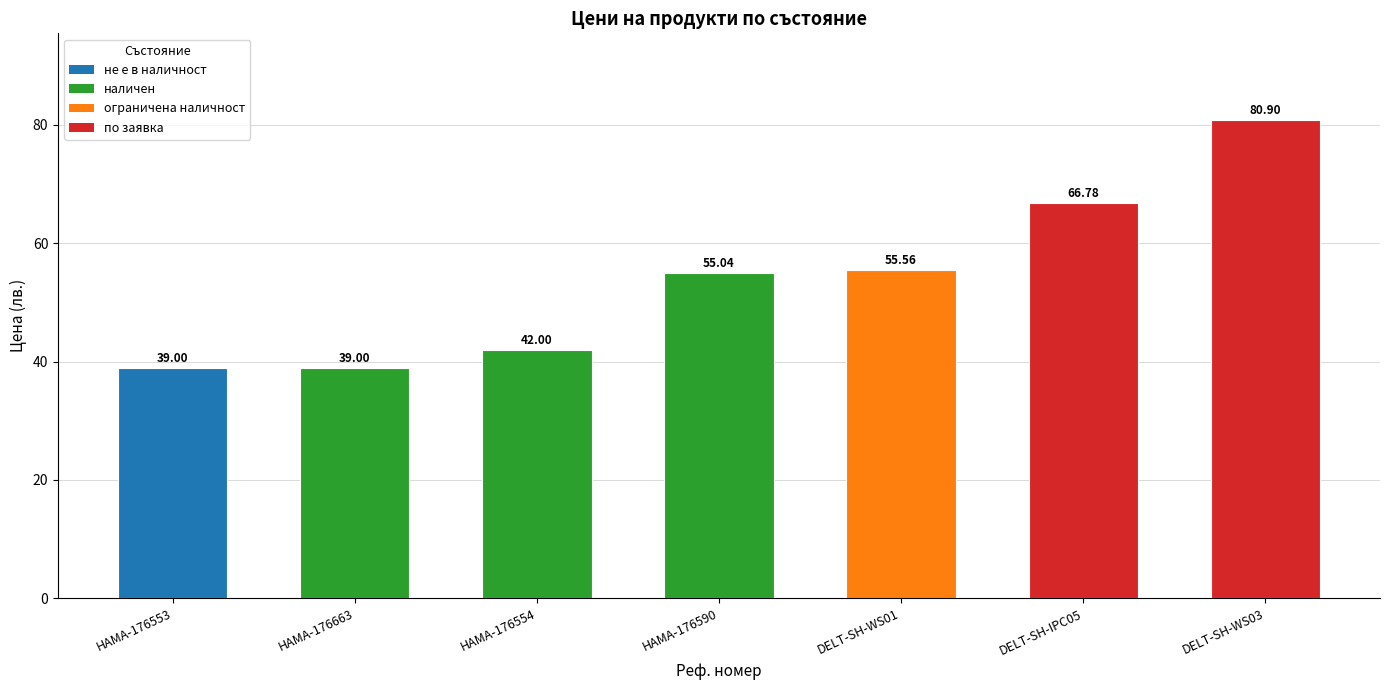

What is the sum of all values?

378.3